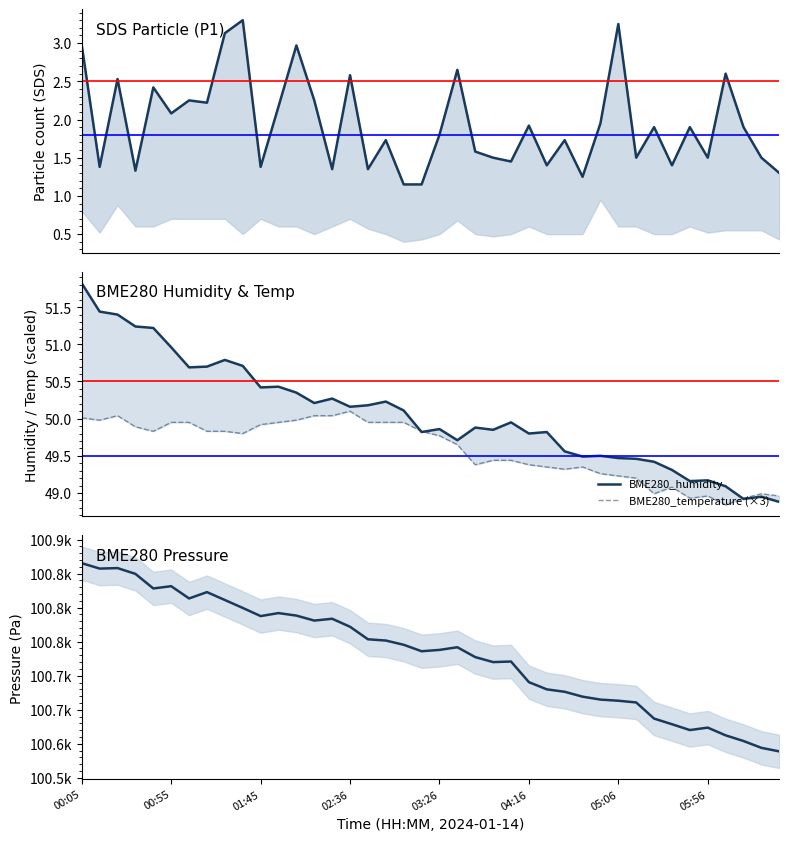

What is the approximate value of SDS_P1 at 29?

1.9